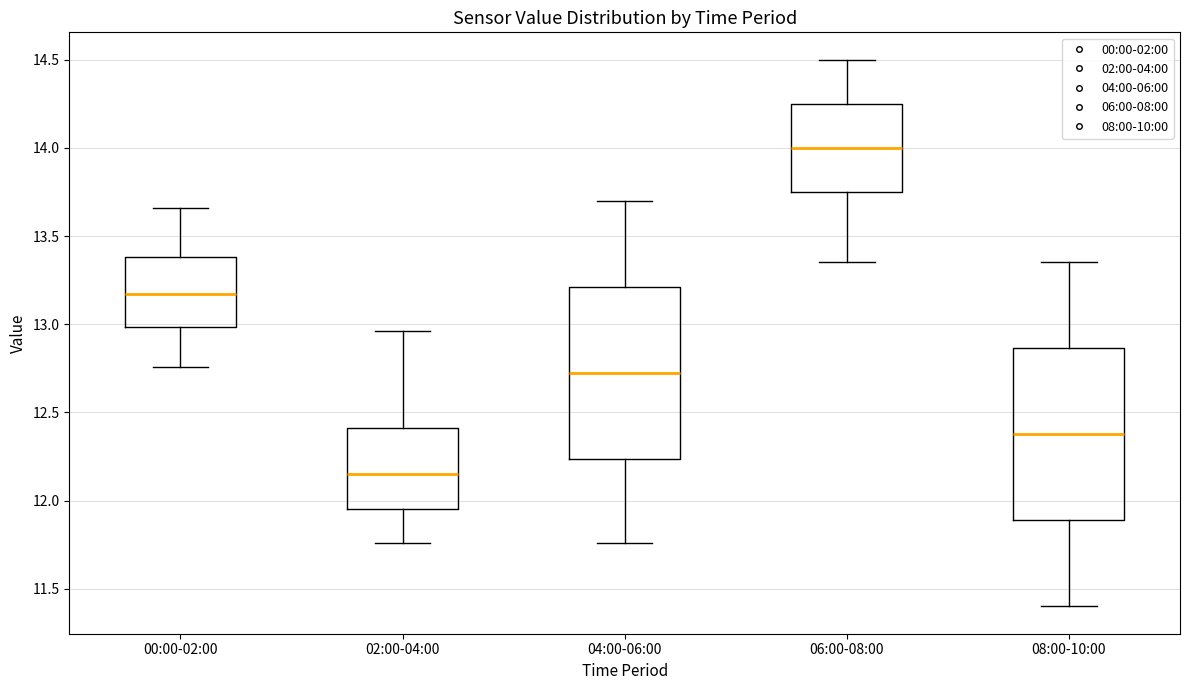

Reading left to right, transcribe this box plot: for each box, give where its median line is, the range the box spans, and where its two whiskers end, as read against the y-axis. The values are not printed on the chart, so give them approximately, as read against the axis.

00:00-02:00: median 13.15, box 13.00 to 13.40, whiskers 12.75 to 13.65
02:00-04:00: median 12.15, box 11.95 to 12.40, whiskers 11.75 to 12.95
04:00-06:00: median 12.75, box 12.25 to 13.20, whiskers 11.75 to 13.70
06:00-08:00: median 14.00, box 13.75 to 14.25, whiskers 13.35 to 14.50
08:00-10:00: median 12.40, box 11.90 to 12.85, whiskers 11.40 to 13.35